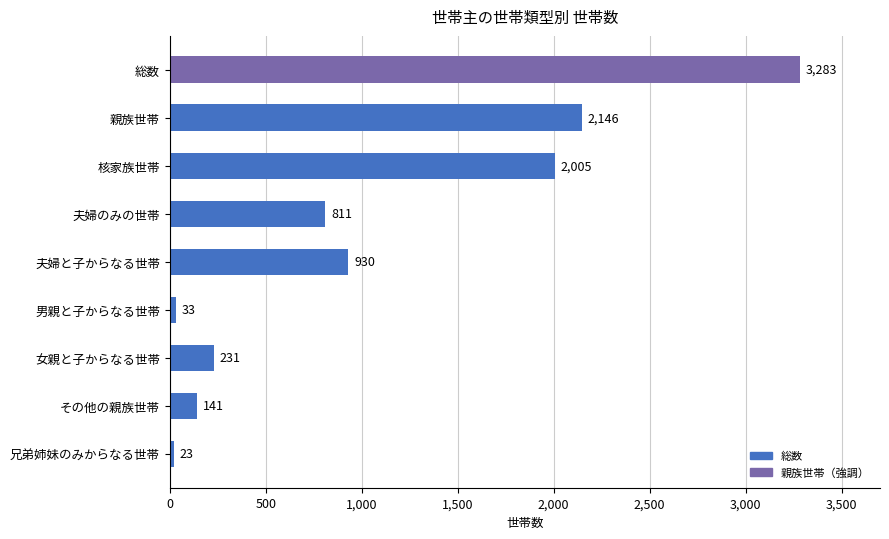

What is the label of the 3rd bar from the bottom?

女親と子からなる世帯